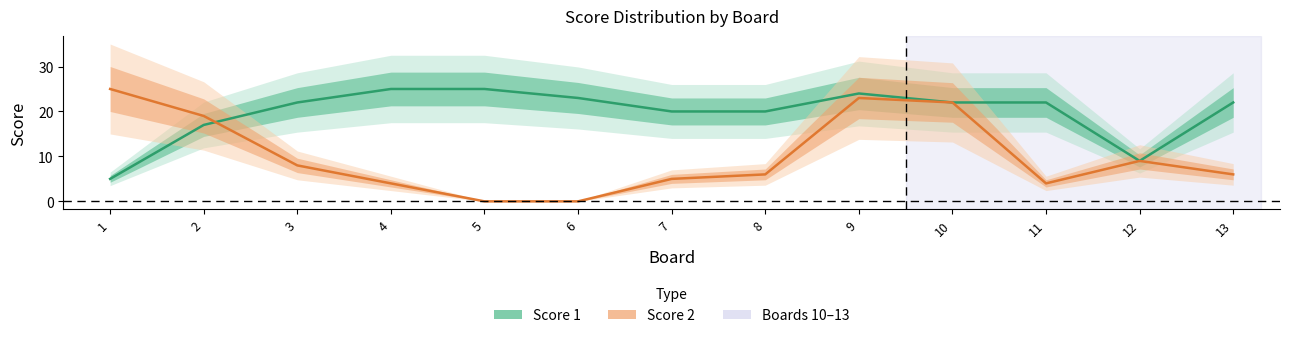

How many times do Score 1 and Score 2 cross each other?

1